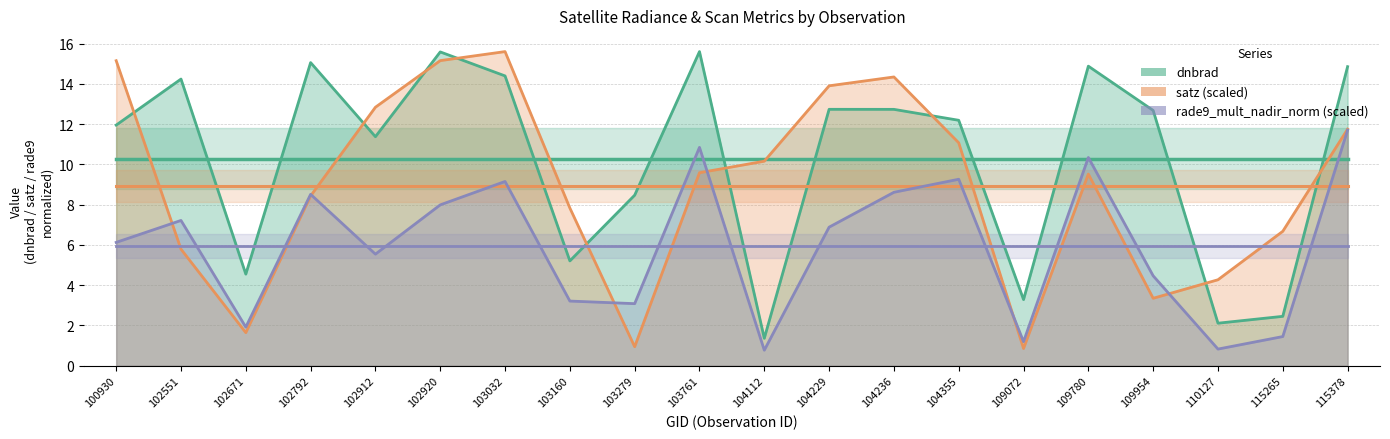

What is the difference between the rade9_mult_nadir_norm values at 102920 and 109072?

6.8